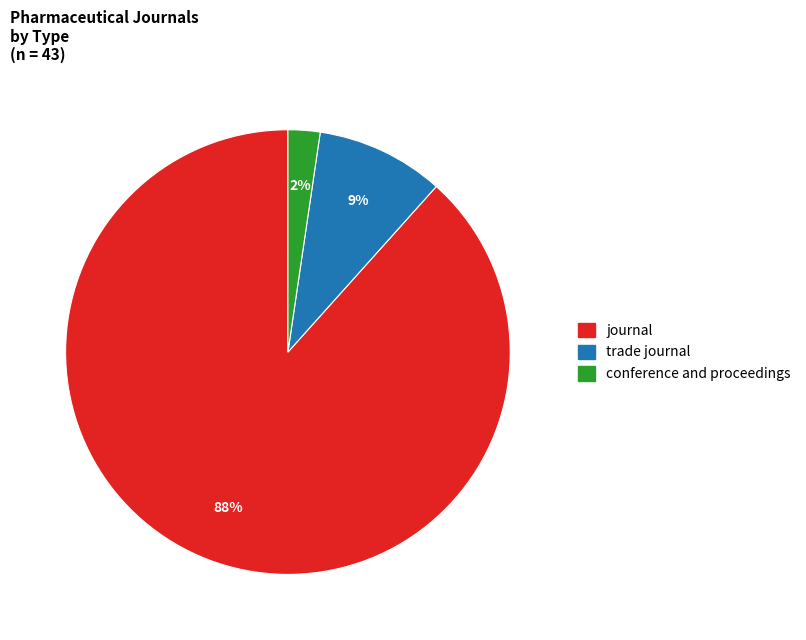

Combined, do trade journal and conference and proceedings account for over 50%?

No